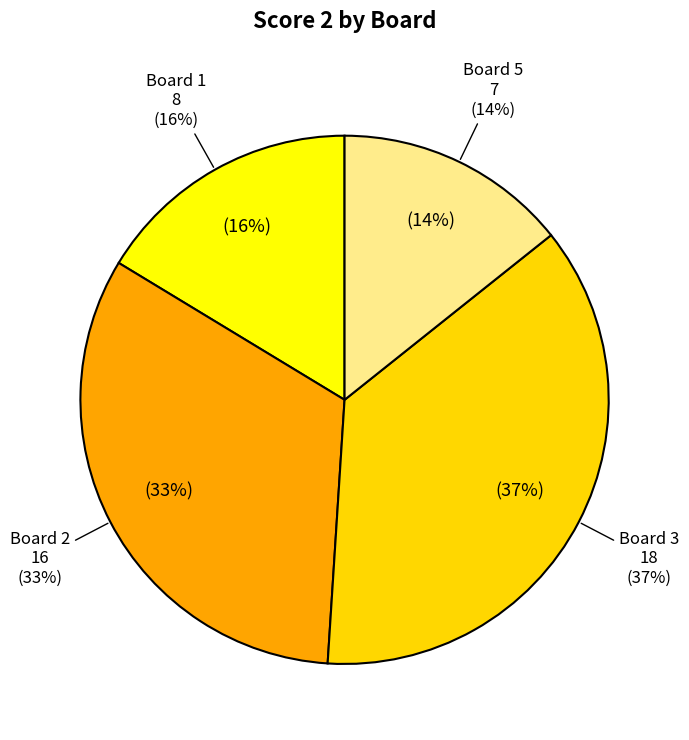

True or false: 5 accounts for 14% of the total.

True